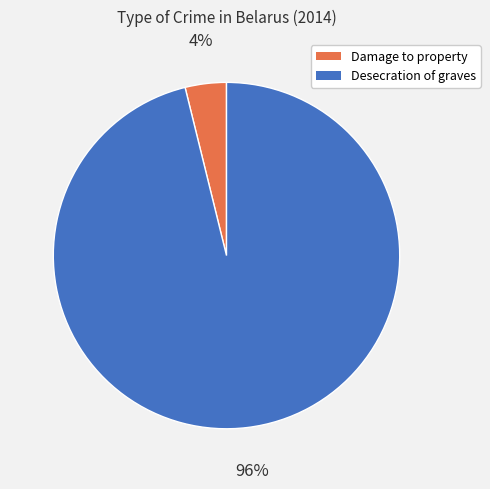

How many slices are in this pie chart?

2